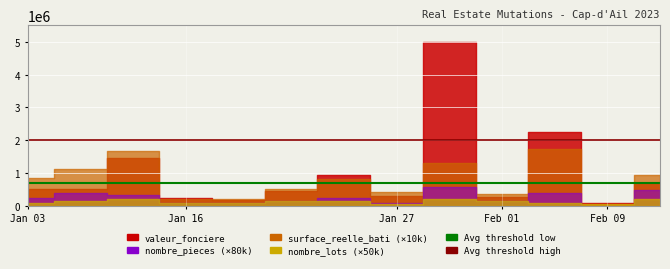

Between Jan 16 and Jan 03, which is larger?

Jan 16